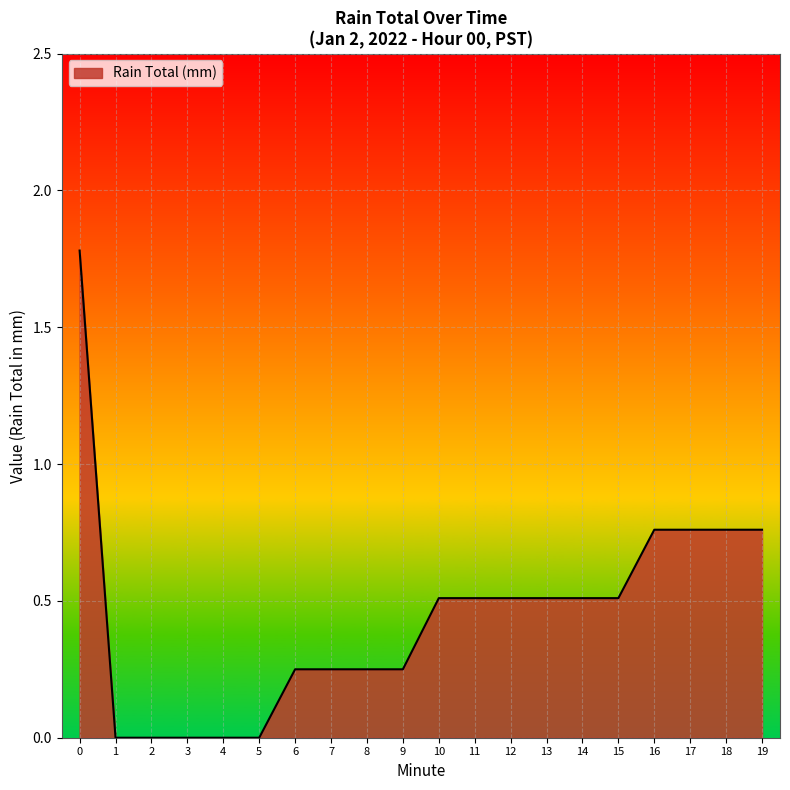

What is the approximate value at 15?

0.5